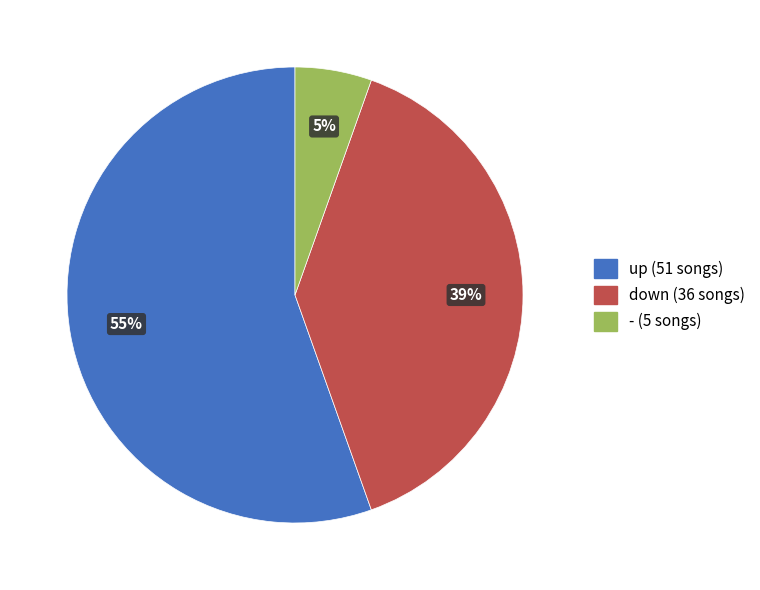

What percentage is the - slice, to the nearest percent?

5%